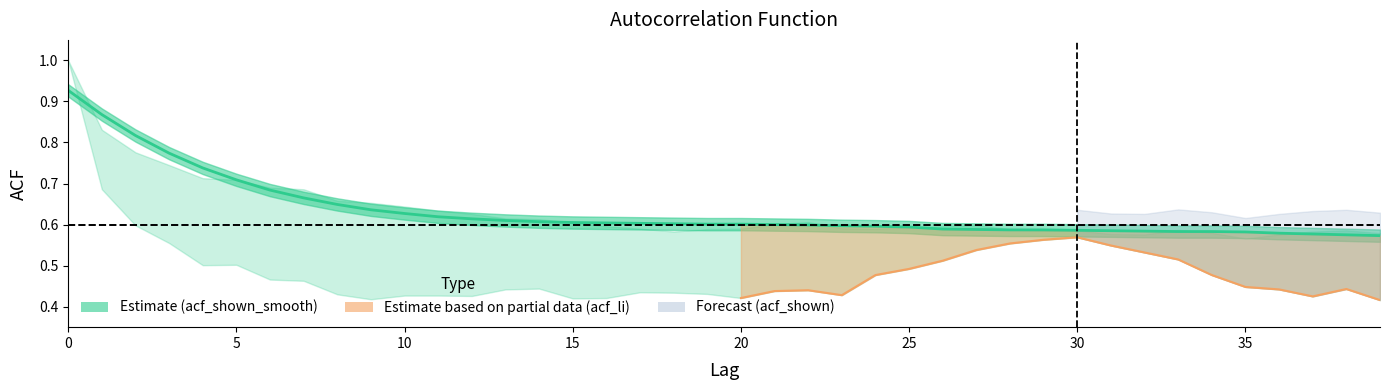

What is the sum of all acf_shown_smooth values?

25.3